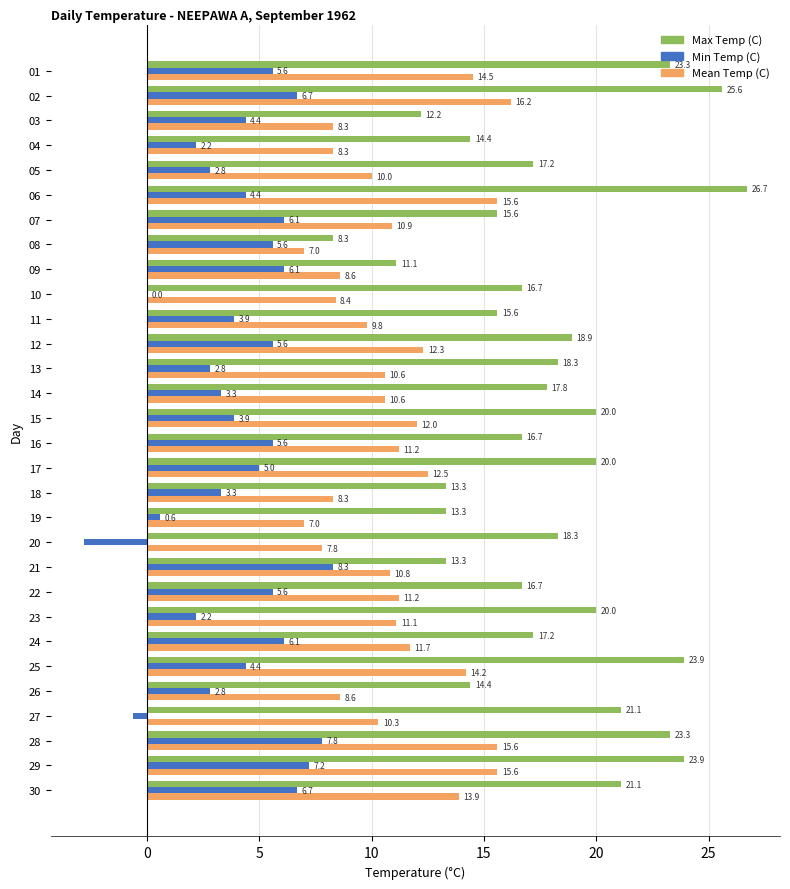

At which category does the chart reach its peak across all series?

06